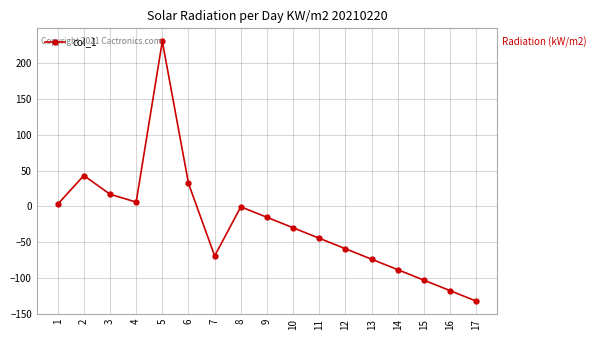

What is the change in value from 1 to 9?

-18.2